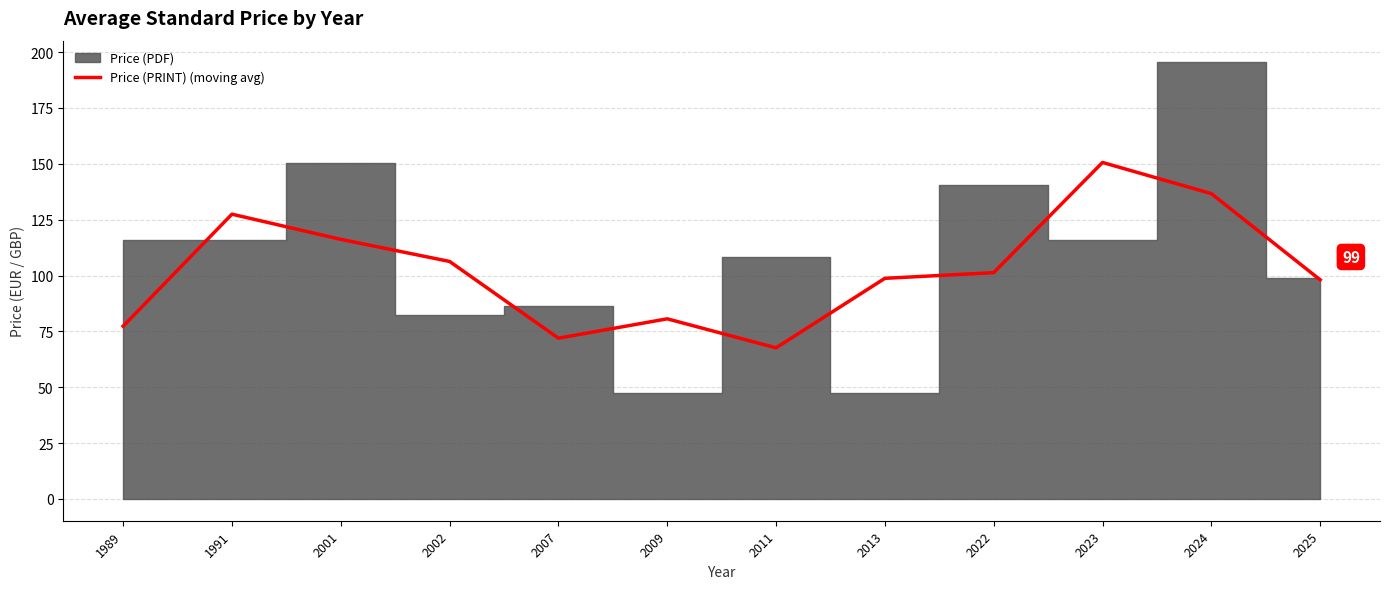

The Price (PRINT) (moving avg) series shows 98.1 at 2025. True or false?

True